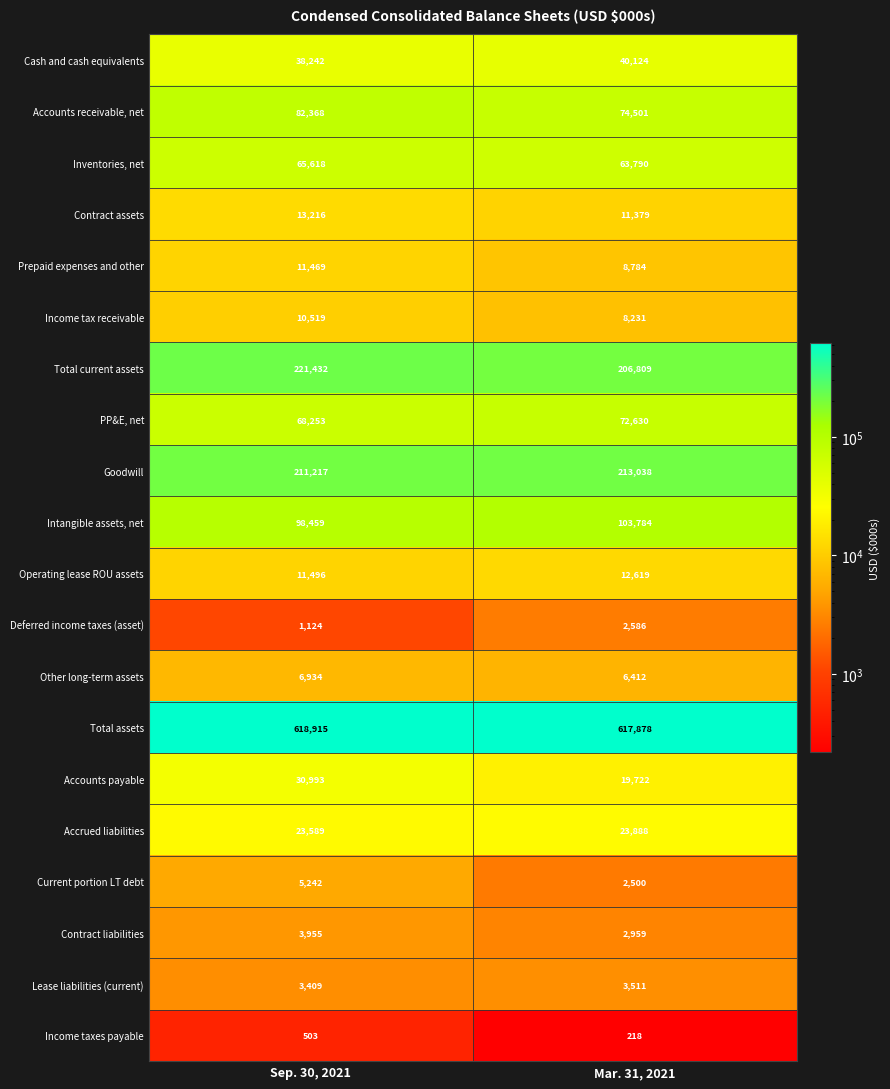

At Sep. 30, 2021, list the series in order from largest to smallest.

Total assets, Total current assets, Goodwill, Intangible assets, net, Accounts receivable, net, PP&E, net, Inventories, net, Cash and cash equivalents, Accounts payable, Accrued liabilities, Contract assets, Operating lease ROU assets, Prepaid expenses and other, Income tax receivable, Other long-term assets, Current portion LT debt, Contract liabilities, Lease liabilities (current), Deferred income taxes (asset), Income taxes payable